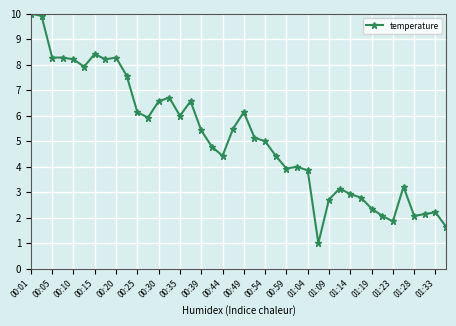

What is the average value?

5.1